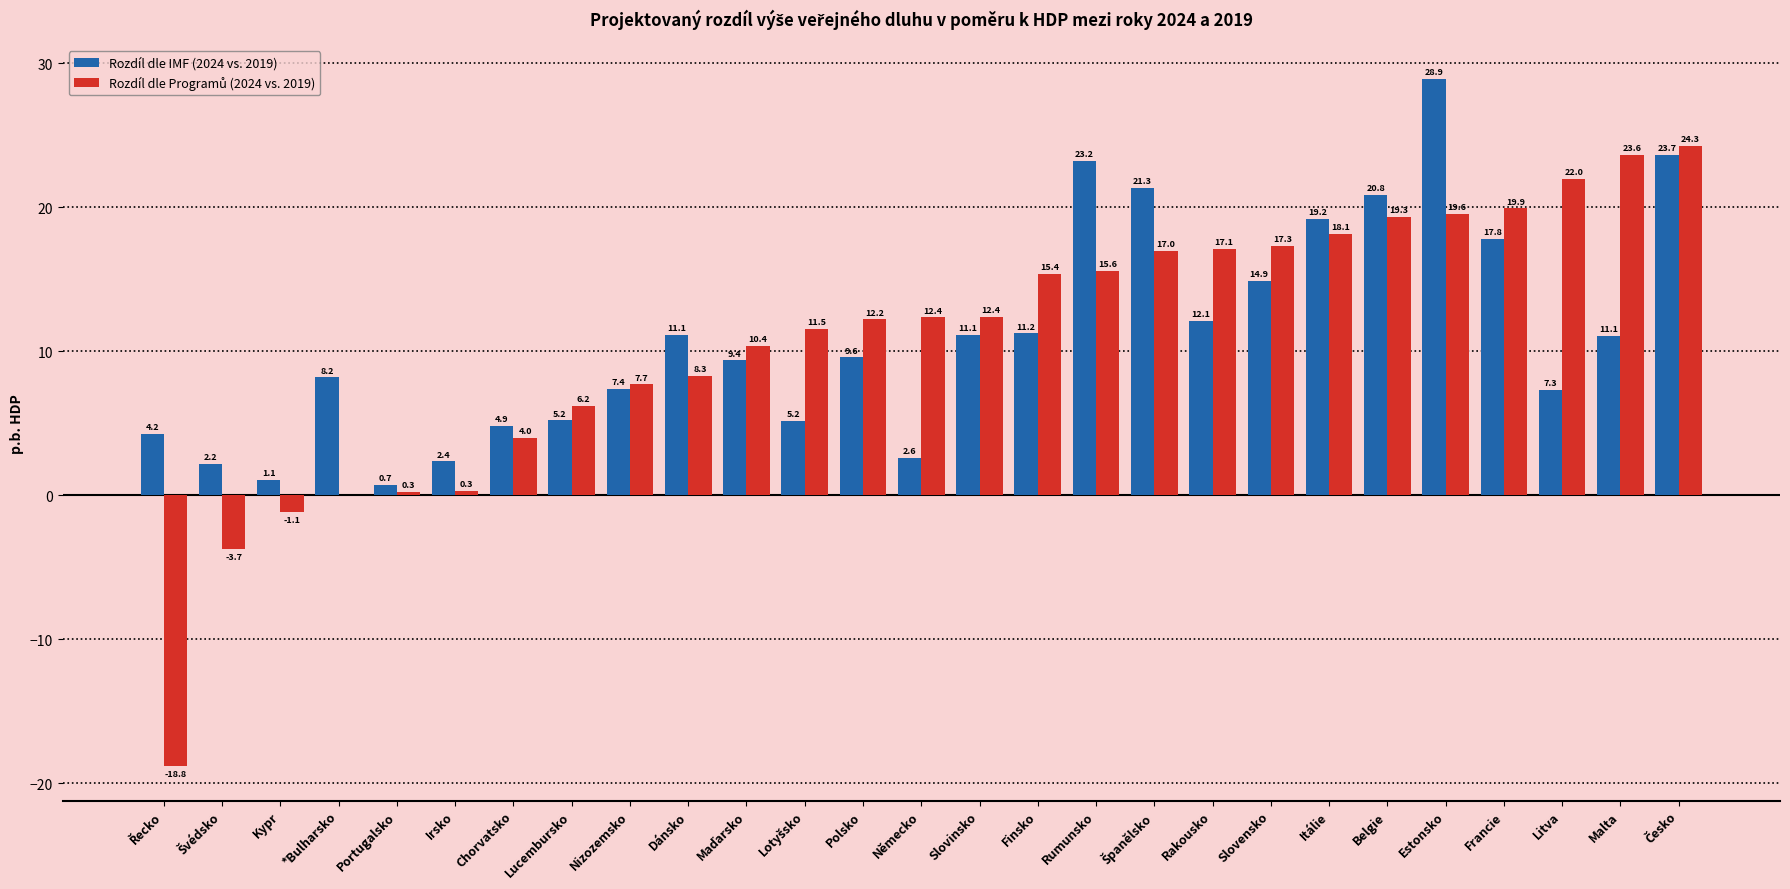

At which category does the chart reach its peak across all series?

Estonsko